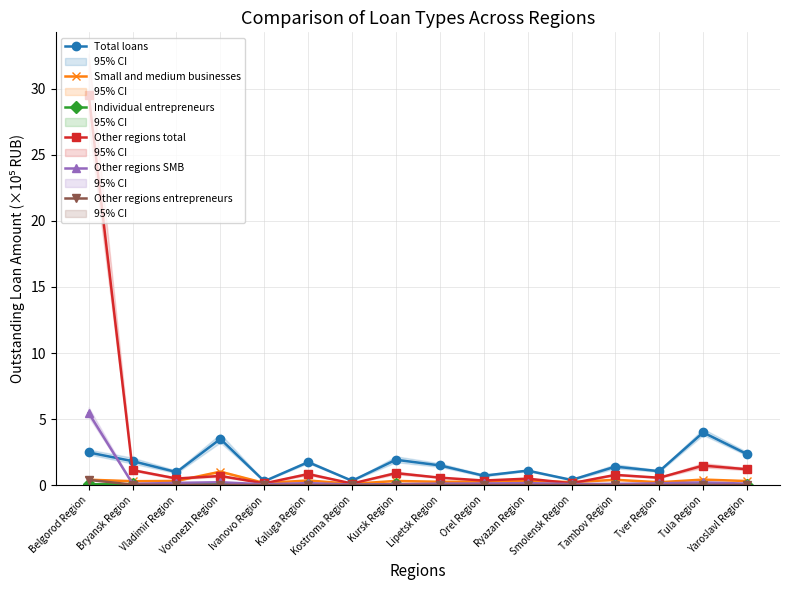

What is the difference between the highest and lowest values at Smolensk Region?

0.4